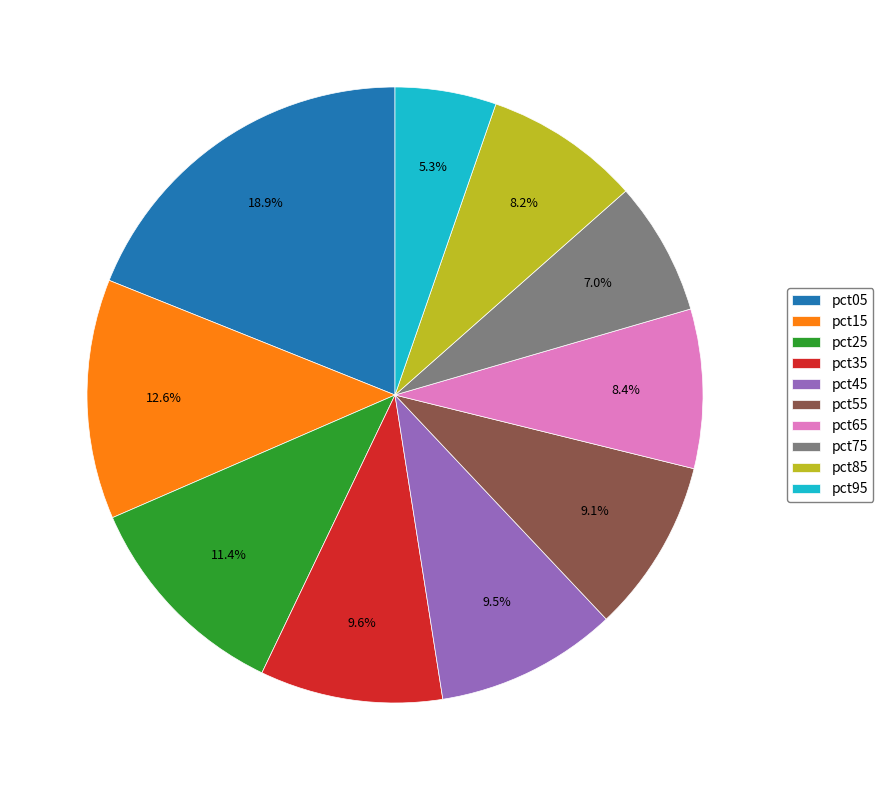

True or false: pct85 accounts for 8% of the total.

True